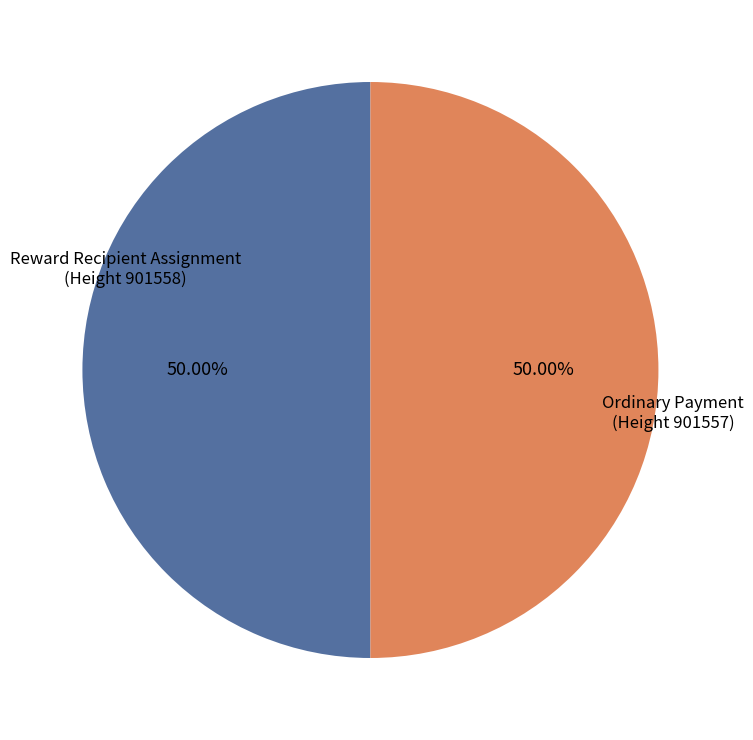

Approximately how many times larger is the value at Reward Recipient Assignment (Height 901558) compared to Ordinary Payment (Height 901557)?

1.0